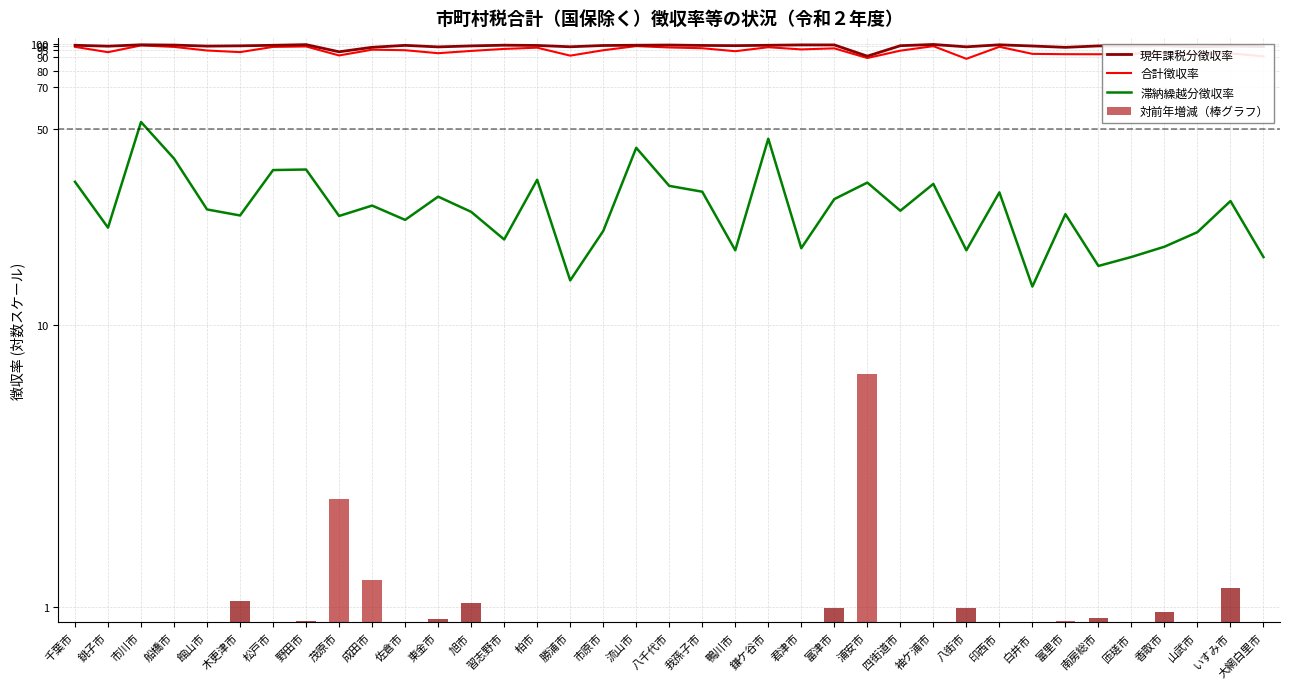

Which series has the largest range (max minus min)?

滞納繰越分徴収率